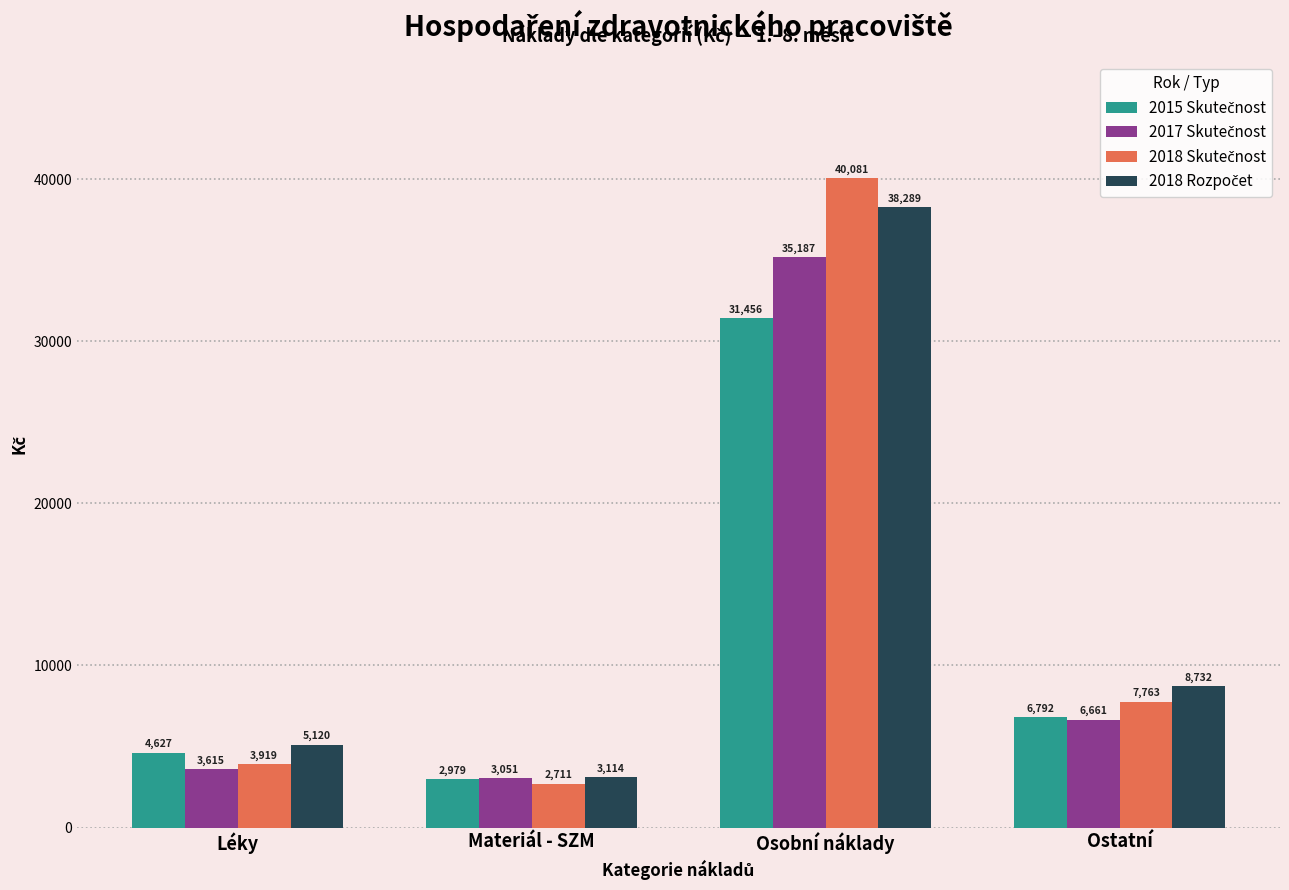

Which label corresponds to the largest value in the chart?

Osobní náklady